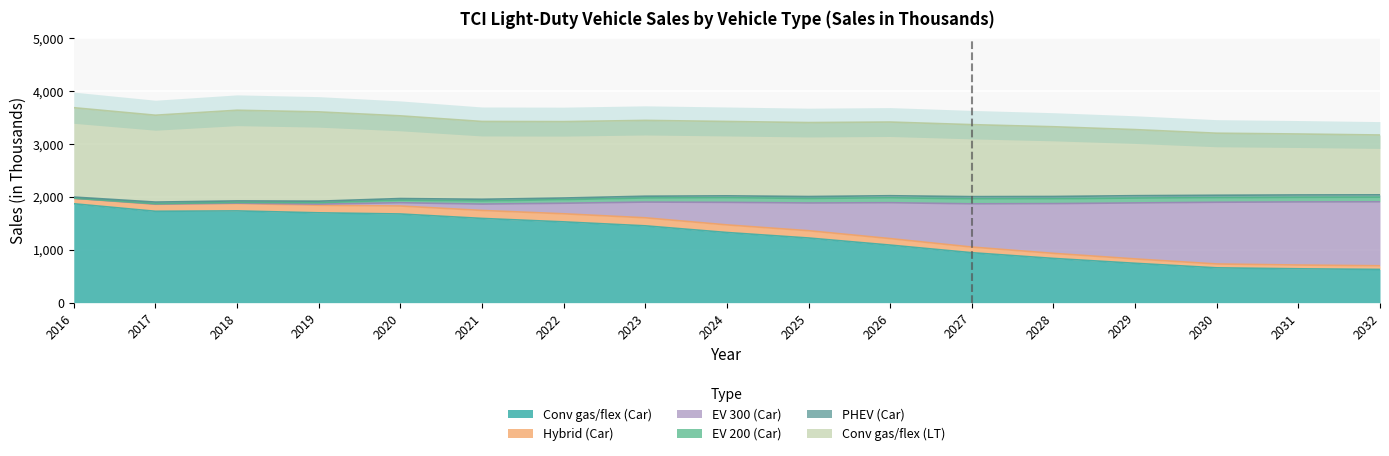

At which label does EV 300 (Car) reach its peak?

2016